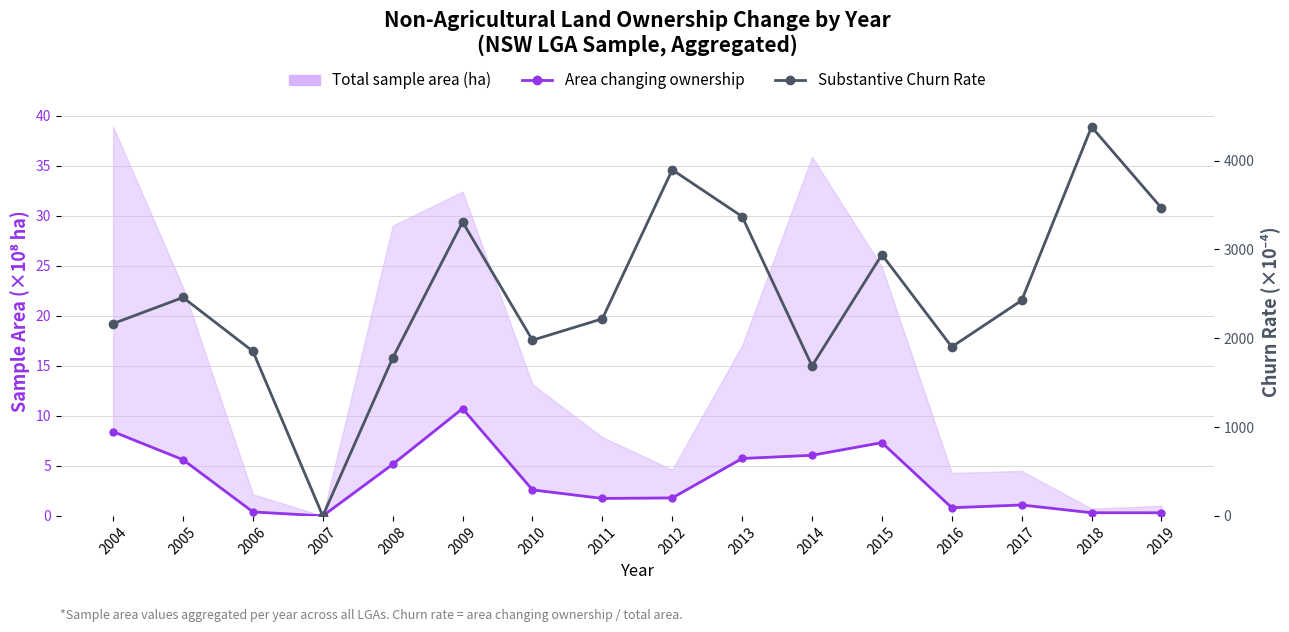

How many interior local valleys does the Substantive Churn Rate (×10⁻⁴) series have?

4